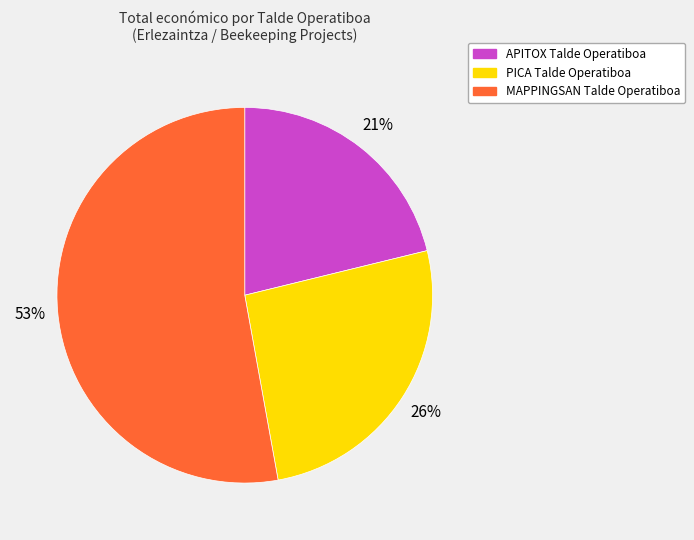

What is the largest slice in the pie chart?

MAPPINGSAN Talde Operatiboa